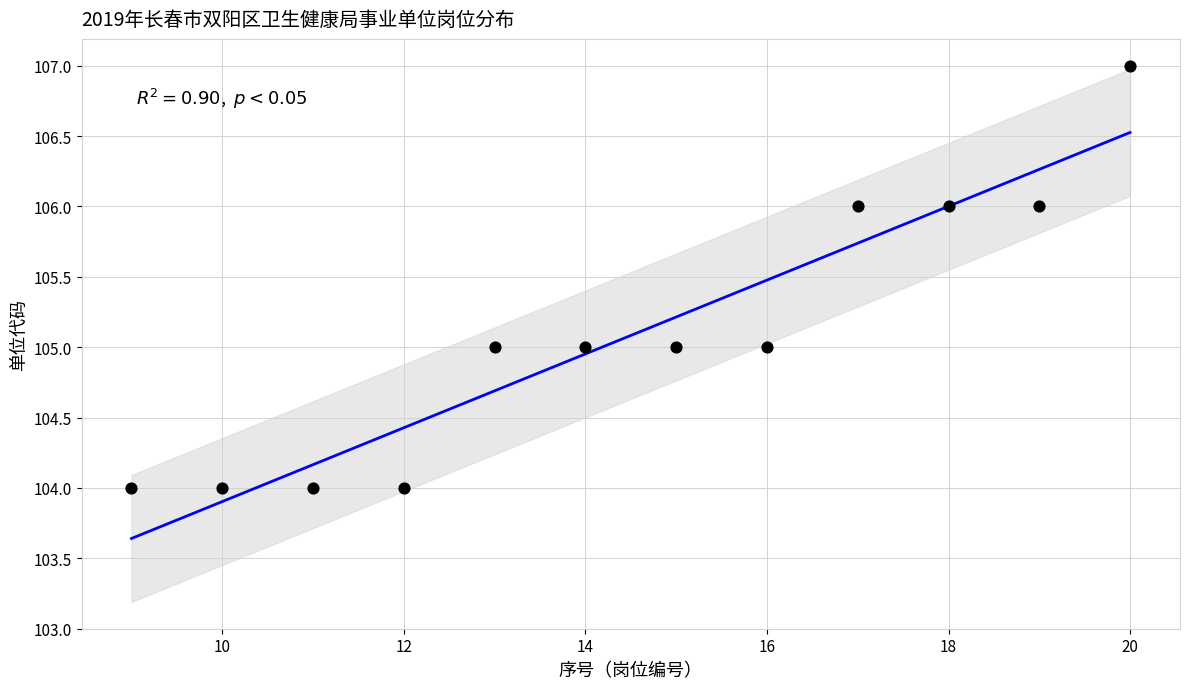

What is the range of X values (max minus min)?

11